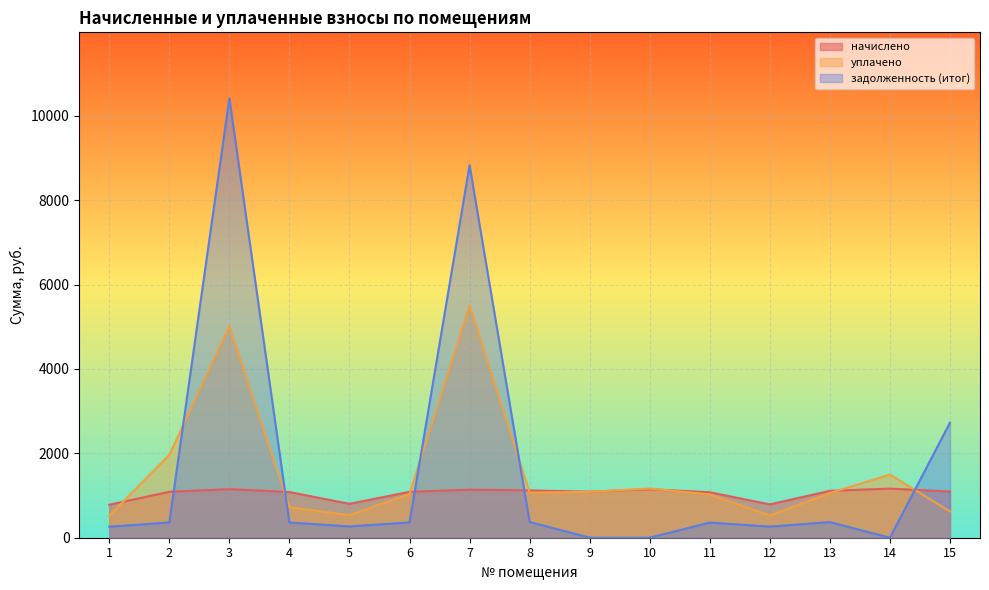

What are all the series names shown in the legend?

начислено, уплачено, задолженность (итог)